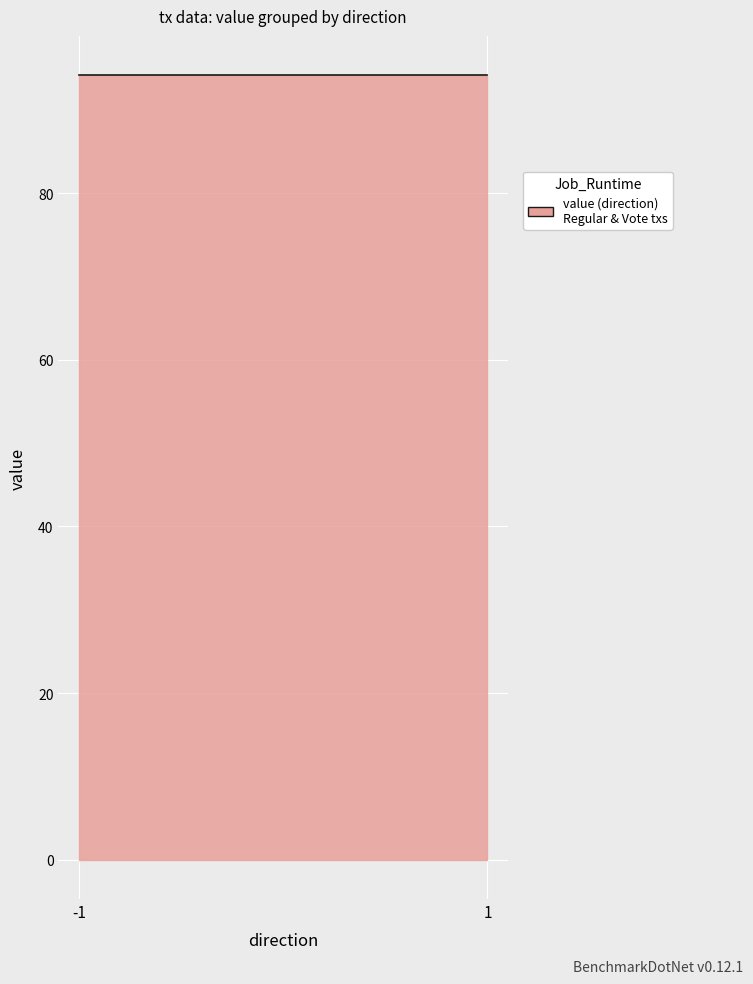

True or false: valid_mainchain and value cross at least once.

False